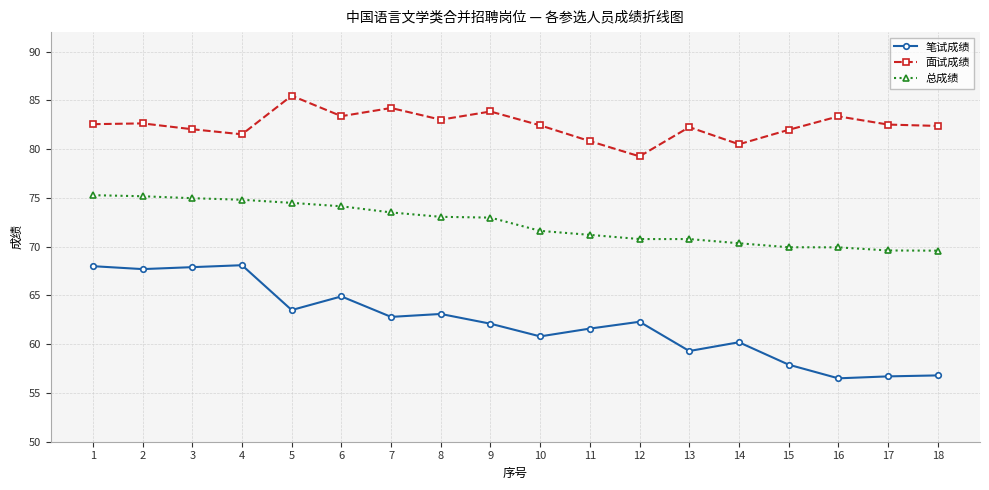

Which series has the largest range (max minus min)?

笔试成绩